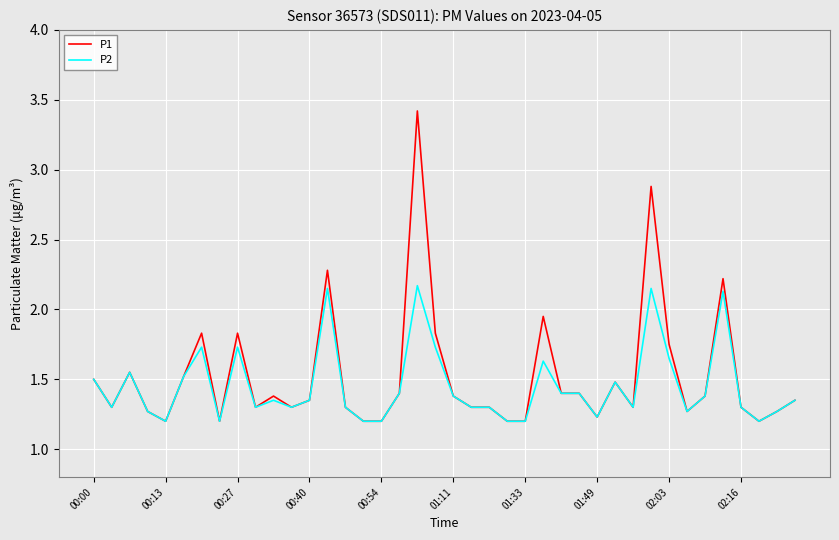

What is the highest value of the P1 series?

3.4